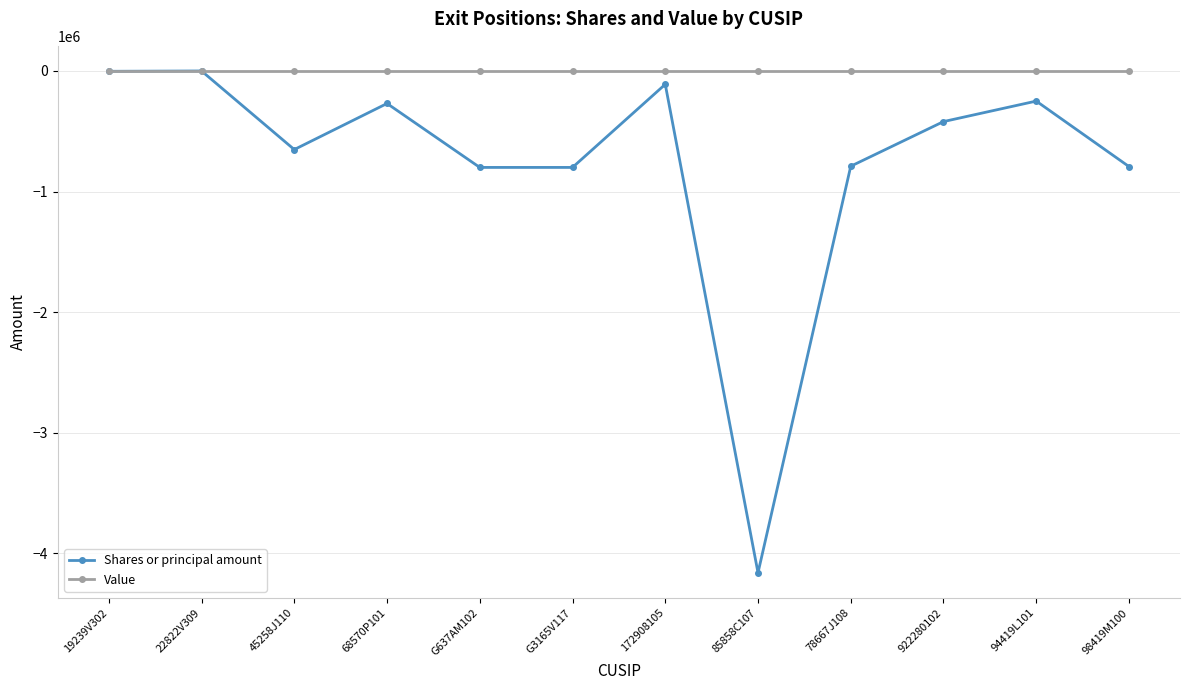

What value does the Shares or principal amount series have at 94419L101, to the nearest 50?

-250000